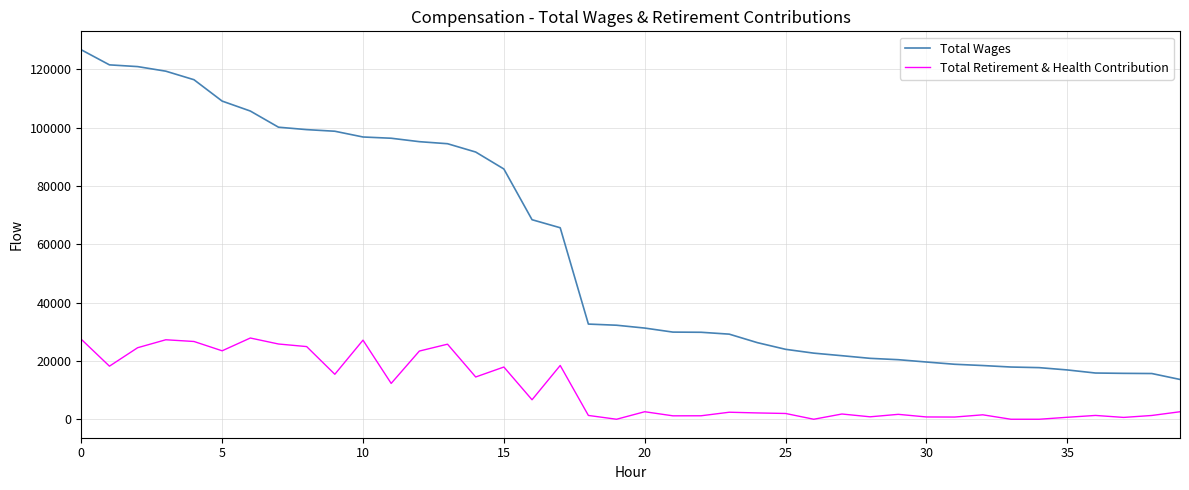

What is the difference between the second highest and second lowest values in the Total Wages series?

105862